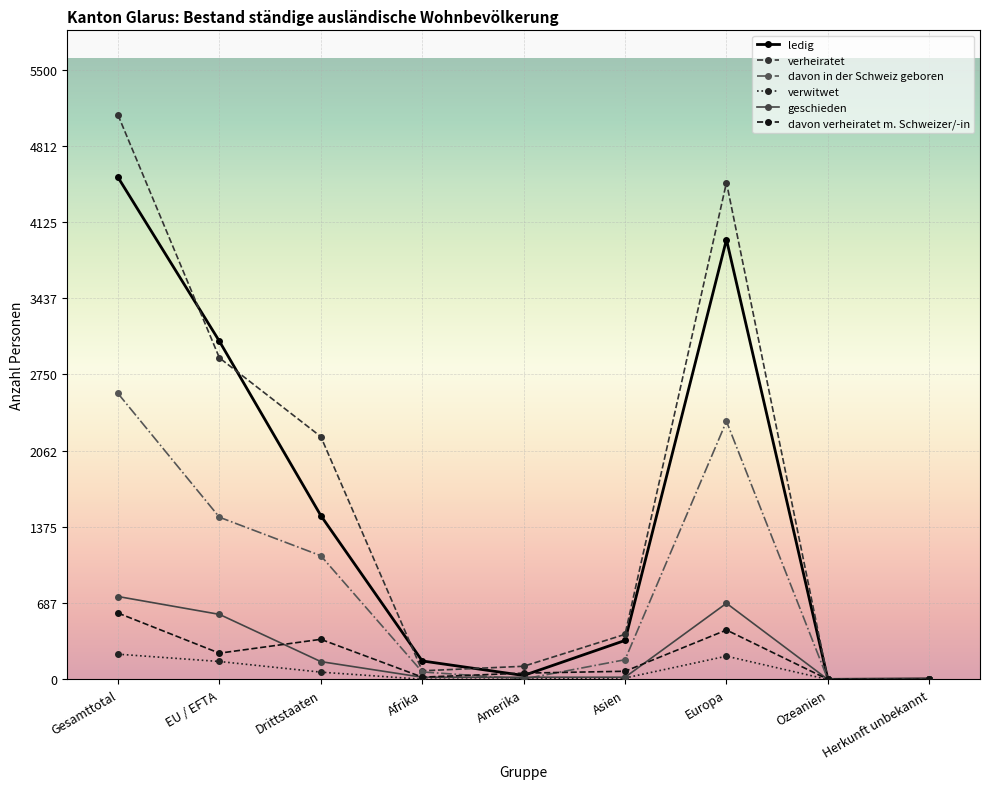

Where is the first local minimum for ledig?

Amerika